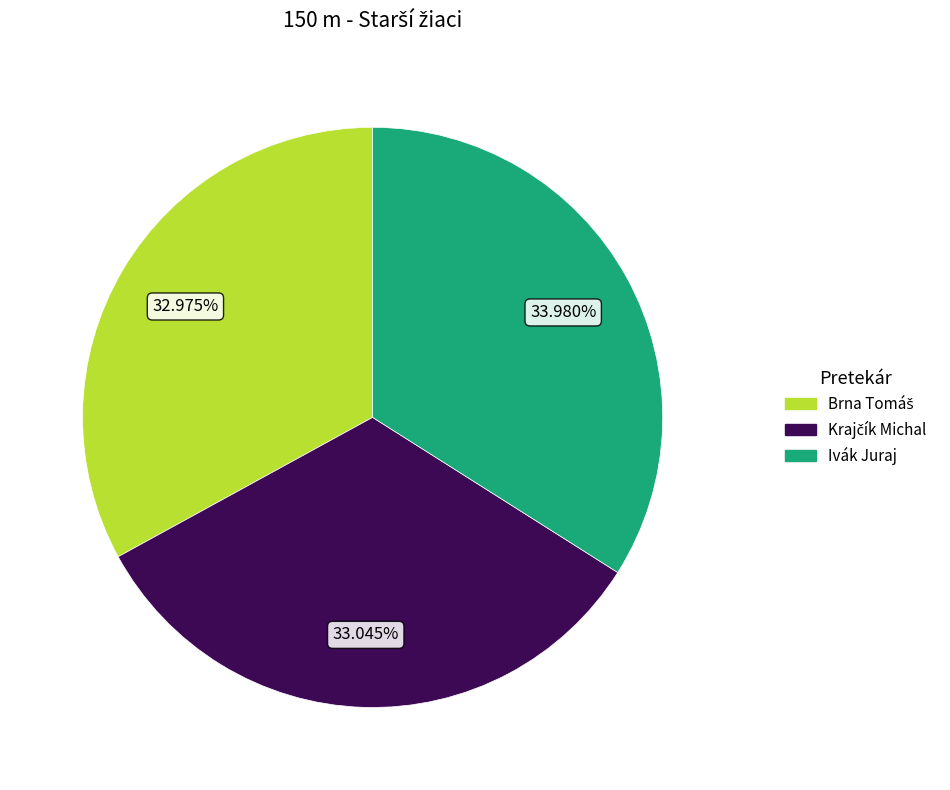

To the nearest percent, what is the difference between the largest and smallest slice percentages?

1%